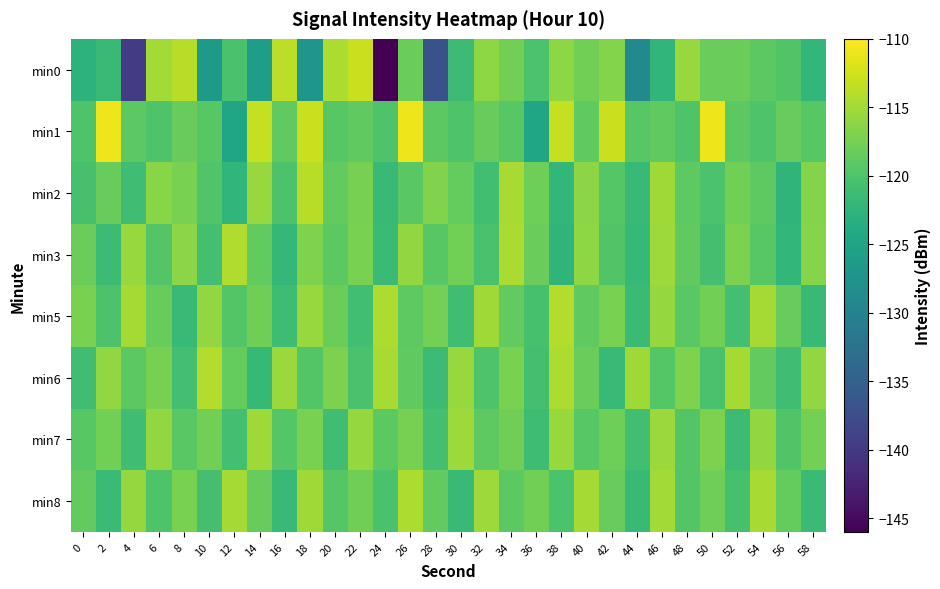

Which has a higher value, 48 or 24?

48